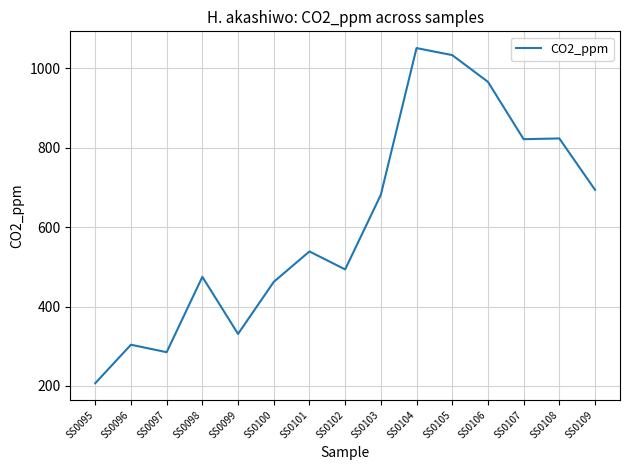

What is the difference between the values at SS0103 and SS0104?

369.8